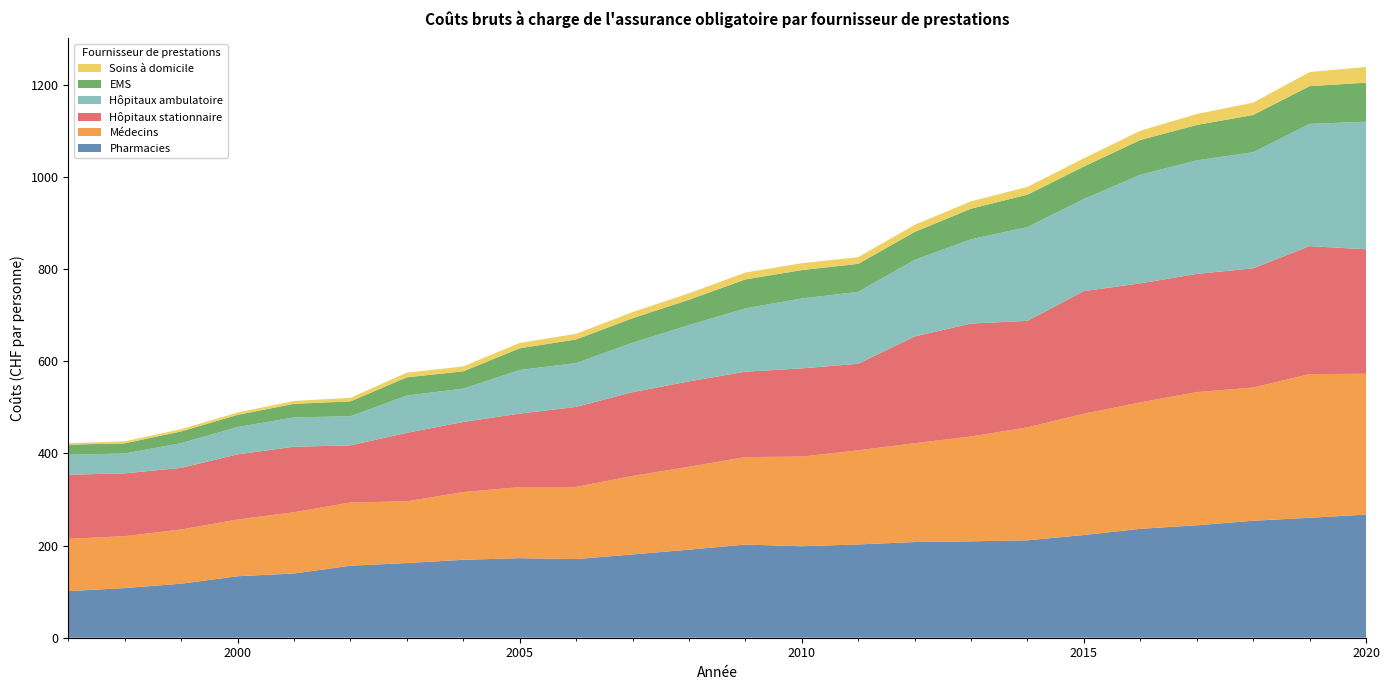

Reading left to right, what are all the values shown in this chart?

Pharmacies: 101.2	107.8	117.4	133.5	139.4	156.3	162.2	169.2	172.7	170.8	180.8	191.1	202.2	198.6	202.5	207.7	209.3	211.5	223.0	236.4	244.1	253.9	260.4	267.4
Médecins: 113.5	112.6	117.5	123.1	132.9	137.3	134.0	146.9	154.3	156.6	170.3	180.0	189.9	194.7	204.3	214.4	227.6	245.1	263.3	274.4	289.1	289.1	311.9	305.6
Hôpitaux stationnaire: 139.2	136.4	133.8	141.4	142.2	124.0	148.7	152.2	159.5	173.8	181.9	185.3	185.4	191.4	188.0	231.9	245.2	231.2	266.2	258.4	256.6	258.9	277.8	270.3
Hôpitaux ambulatoire: 43.4	43.1	53.6	59.3	63.7	63.3	81.0	72.3	94.7	95.1	107.2	122.2	137.4	151.8	156.1	166.4	182.8	203.7	199.9	235.9	246.6	252.0	265.3	277.0
EMS: 21.8	22.0	25.5	26.4	29.4	32.2	39.5	37.6	47.1	51.3	53.2	55.0	62.8	61.6	60.7	60.5	66.4	70.3	70.5	75.4	76.7	80.8	81.9	84.7
Soins à domicile: 3.3	4.3	5.0	5.1	6.2	7.8	10.1	10.7	11.7	12.3	13.3	14.2	14.9	14.9	14.6	15.4	16.0	16.9	17.9	20.1	23.8	26.9	30.6	34.2